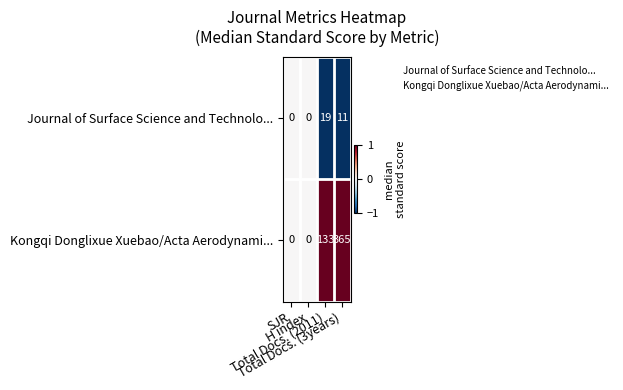

Which series has the largest total across all categories?

Kongqi Donglixue Xuebao/Acta Aerodynami...